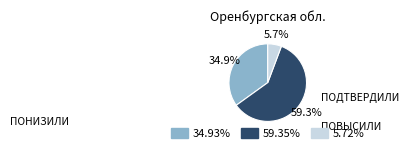

Is there a majority slice in this chart?

Yes